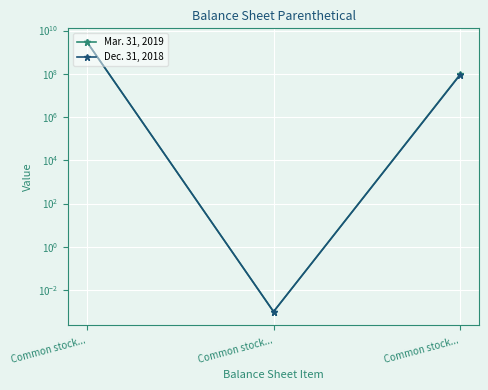

What are all the series names shown in the legend?

Mar. 31, 2019, Dec. 31, 2018